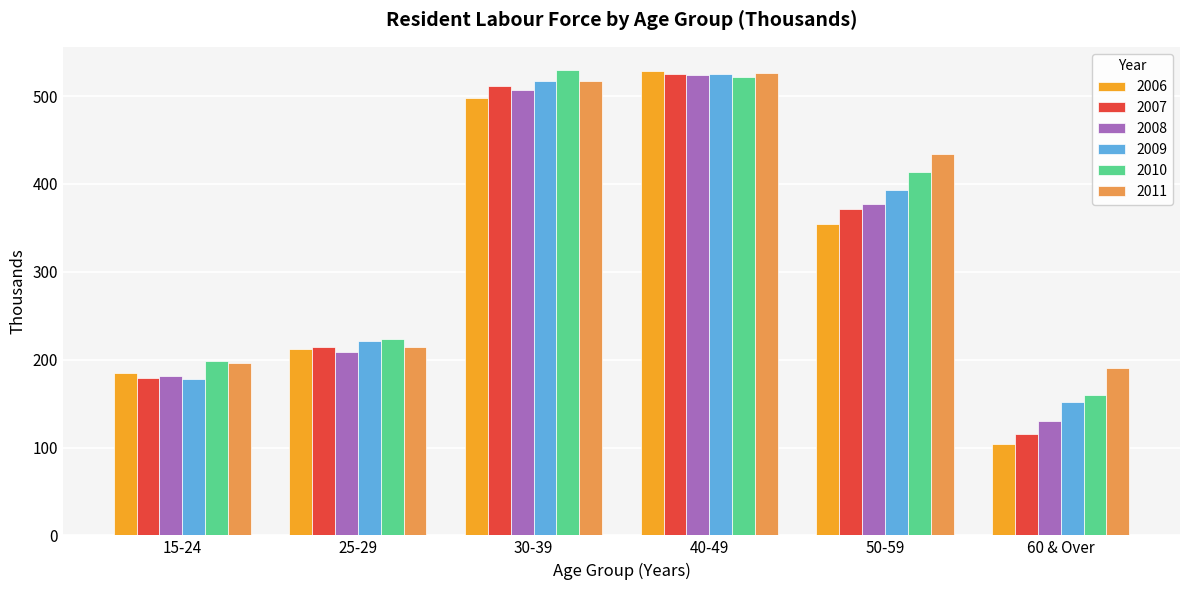

What is the total value across all series at 40-49?

3150.7